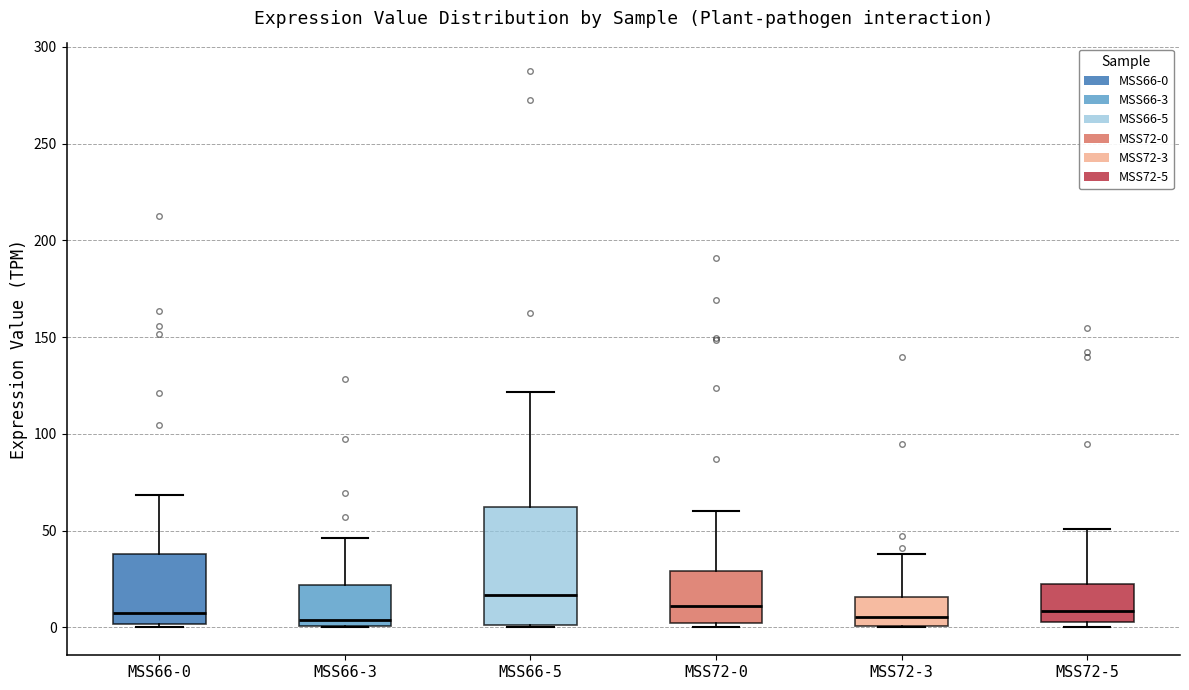

Reading left to right, read every box against the y-axis: the position of its median line, the range the box covers, and the ends of its whiskers. The values are not printed on the chart, so give them approximately, as read against the axis.

MSS66-0: median 10, box 0 to 40, whiskers 0 (just below the box's lower edge) to 70
MSS66-3: median 5, box 0 to 20, whiskers 0 to 45
MSS66-5: median 15, box 0 to 60, whiskers 0 to 120
MSS72-0: median 10, box 0 to 30, whiskers 0 (just below the box's lower edge) to 60
MSS72-3: median 5, box 0 to 15, whiskers 0 to 40
MSS72-5: median 10, box 5 to 25, whiskers 0 to 50